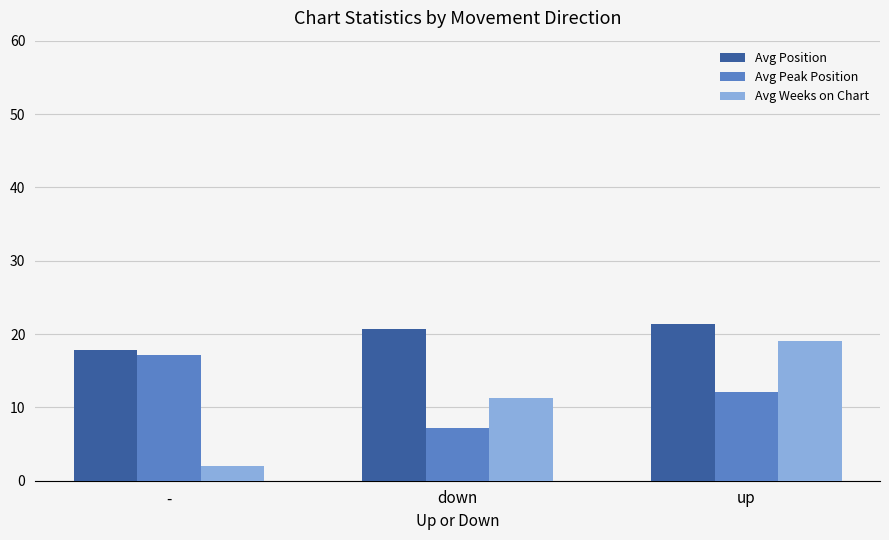

What is the greatest value displayed?

21.4